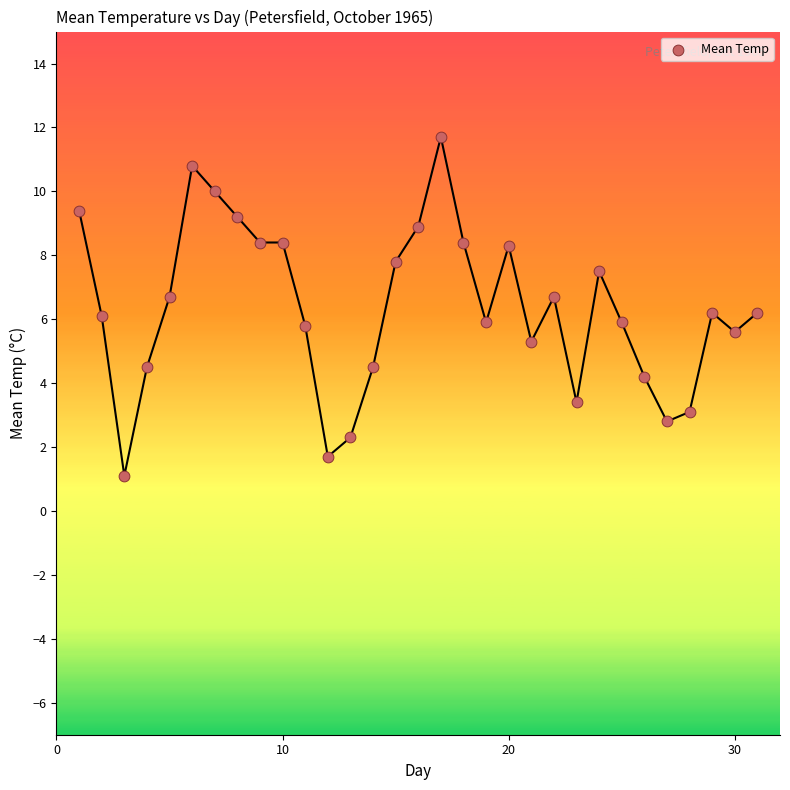

What is the range of X values (max minus min)?

30.0